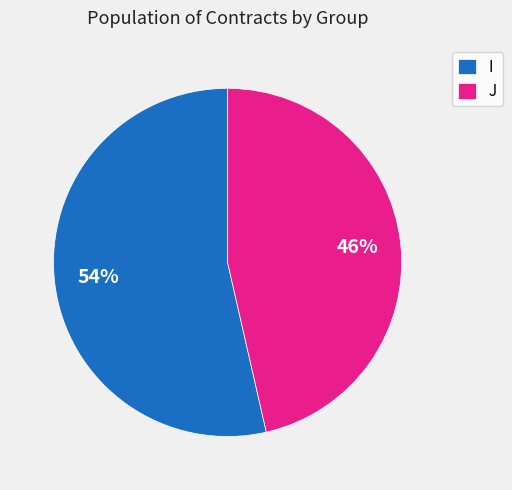

True or false: I accounts for 54% of the total.

True